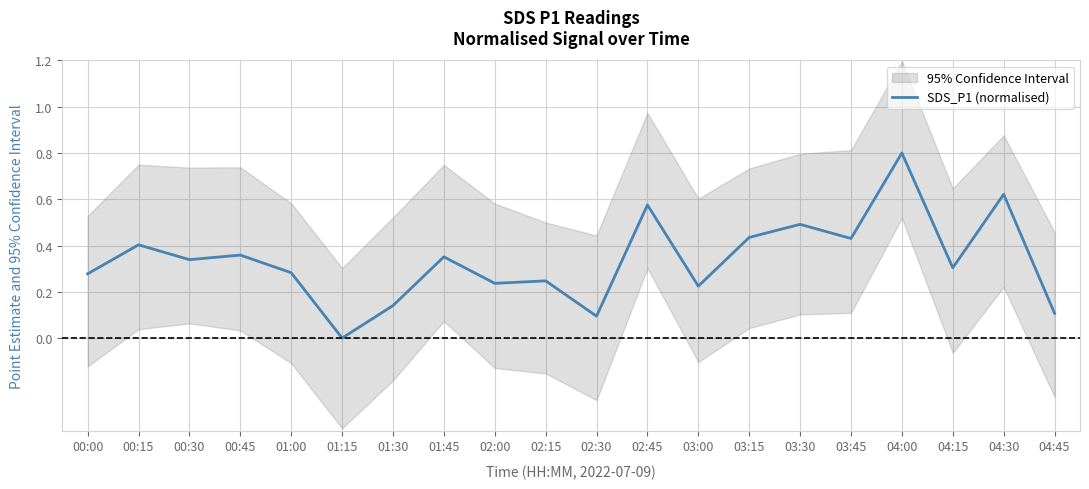

True or false: the data has more than 2 interior local peaks.

True